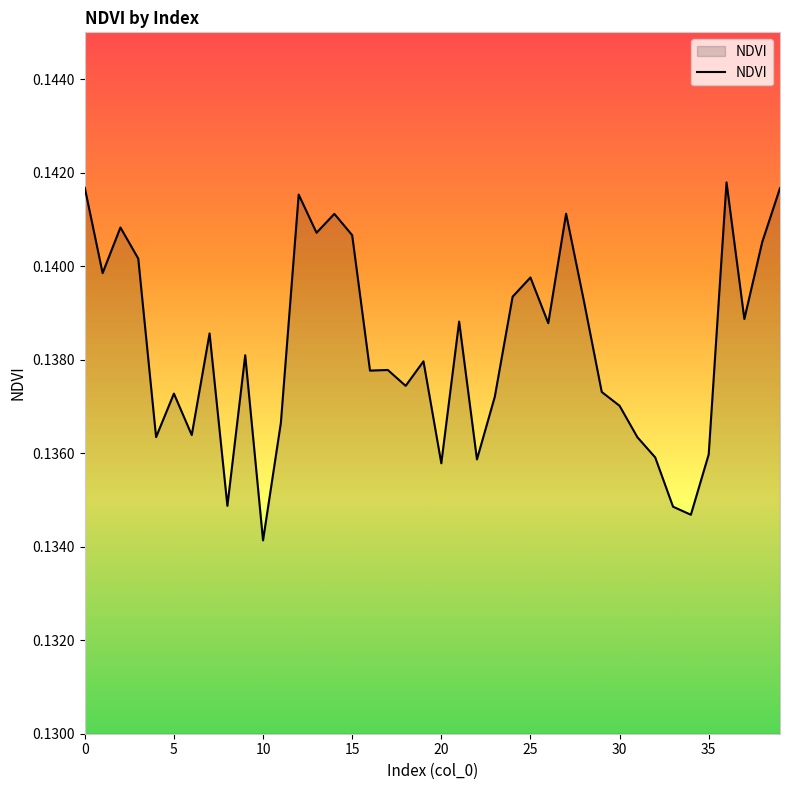

How many lines are shown in the chart?

1